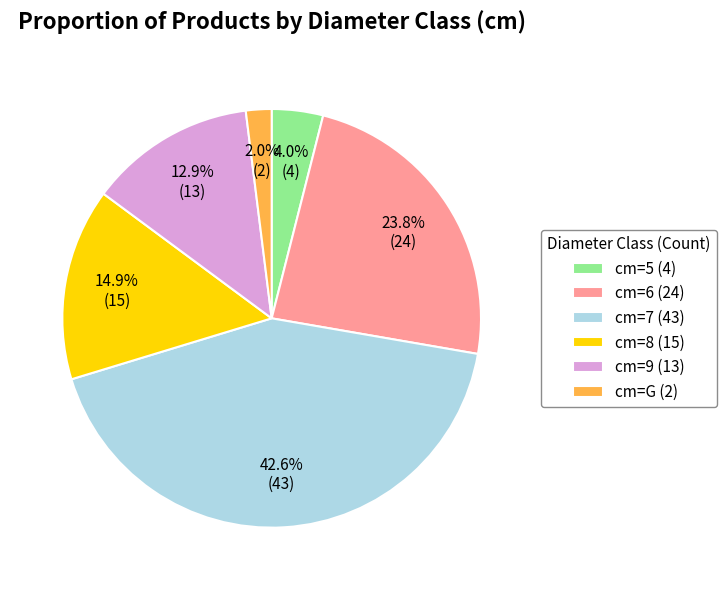

Rank the categories by value from lowest to highest.

cm=G (2), cm=5 (4), cm=9 (13), cm=8 (15), cm=6 (24), cm=7 (43)